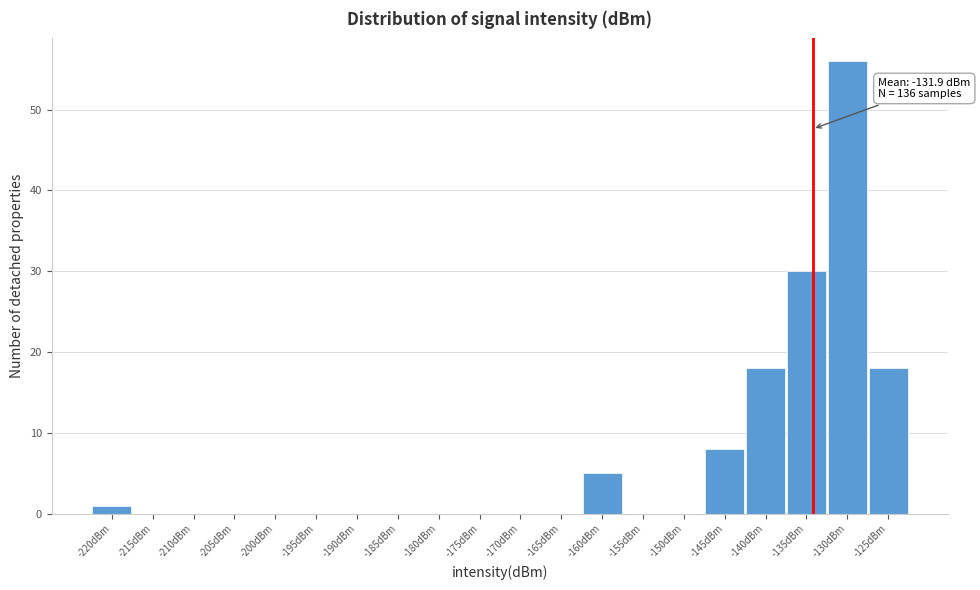

Reading right to left, what are all the values shown in this chart?

-125dBm=18	-130dBm=56	-135dBm=30	-140dBm=18	-145dBm=8	-150dBm=0	-155dBm=0	-160dBm=5	-165dBm=0	-170dBm=0	-175dBm=0	-180dBm=0	-185dBm=0	-190dBm=0	-195dBm=0	-200dBm=0	-205dBm=0	-210dBm=0	-215dBm=0	-220dBm=1